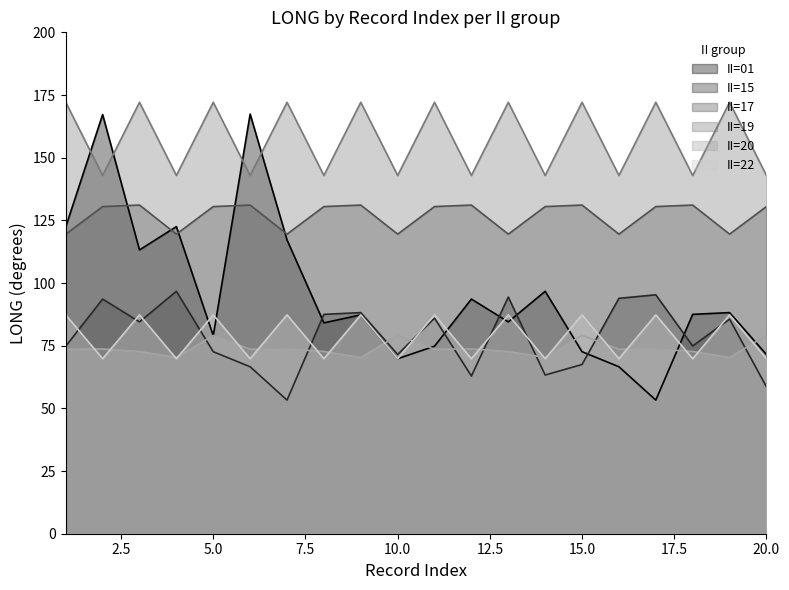

Reading left to right, extract all data points from this chart.

II=01: 1=122.4	2=167.2	3=113.2	4=122.5	5=79.0	6=167.4	7=117.2	8=84.1	9=87.3	10=69.8	11=74.8	12=93.6	13=84.5	14=96.7	15=72.6	16=66.6	17=53.3	18=87.5	19=88.2	20=71.5
II=15: 1=74.8	2=93.6	3=84.5	4=96.7	5=72.6	6=66.6	7=53.3	8=87.5	9=88.2	10=71.5	11=86.0	12=62.9	13=94.4	14=63.3	15=67.5	16=93.9	17=95.3	18=74.9	19=85.6	20=58.6
II=17: 1=119.5	2=130.5	3=131.1	4=119.5	5=130.5	6=131.1	7=119.5	8=130.5	9=131.1	10=119.5	11=130.5	12=131.1	13=119.5	14=130.5	15=131.1	16=119.5	17=130.5	18=131.1	19=119.5	20=130.5
II=19: 1=172.1	2=142.9	3=172.1	4=142.9	5=172.1	6=142.9	7=172.1	8=142.9	9=172.1	10=142.9	11=172.1	12=142.9	13=172.1	14=142.9	15=172.1	16=142.9	17=172.1	18=142.9	19=172.1	20=142.9
II=20: 1=73.6	2=73.7	3=72.7	4=70.3	5=79.1	6=73.6	7=73.7	8=72.7	9=70.3	10=79.1	11=73.6	12=73.7	13=72.7	14=70.3	15=79.1	16=73.6	17=73.7	18=72.7	19=70.3	20=79.1
II=22: 1=87.3	2=69.8	3=87.3	4=69.8	5=87.3	6=69.8	7=87.3	8=69.8	9=87.3	10=69.8	11=87.3	12=69.8	13=87.3	14=69.8	15=87.3	16=69.8	17=87.3	18=69.8	19=87.3	20=69.8